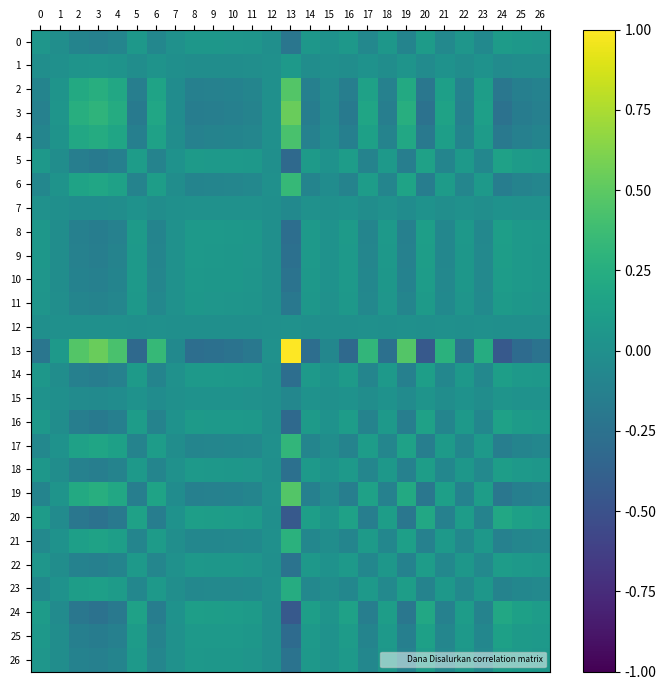

Which has a higher value, 3 or 20?

20